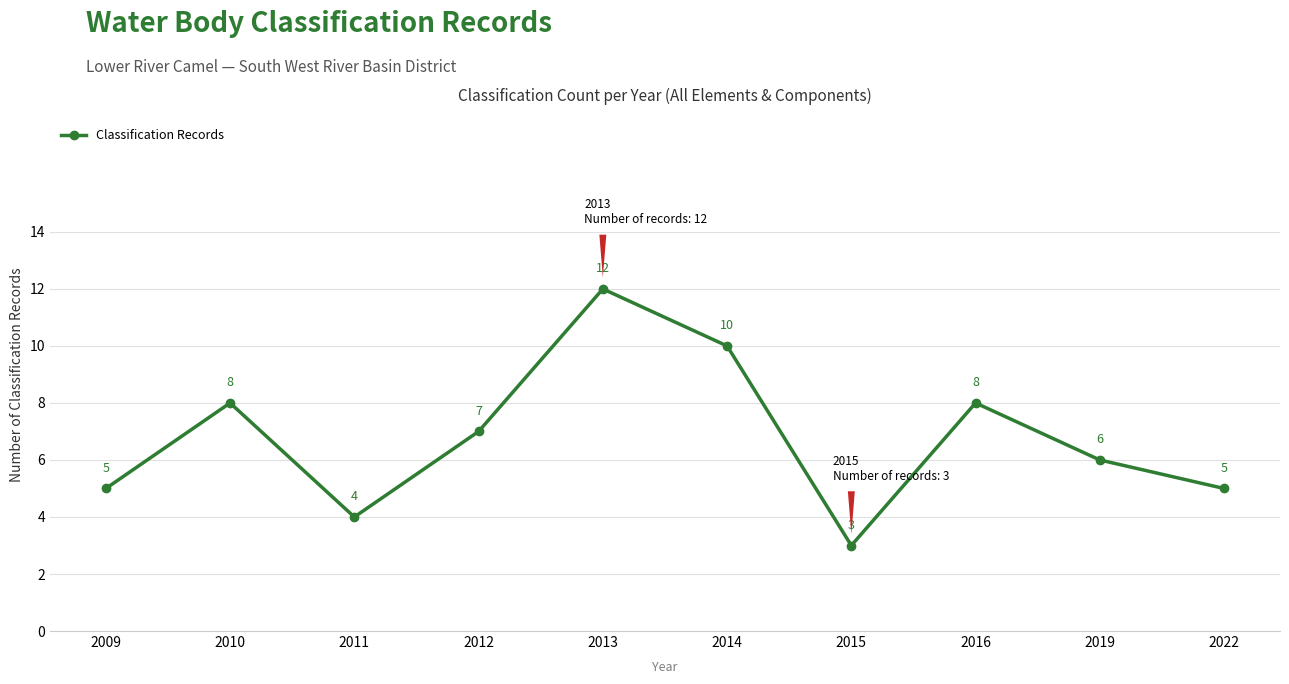

The value at 2019 is 6. True or false?

True